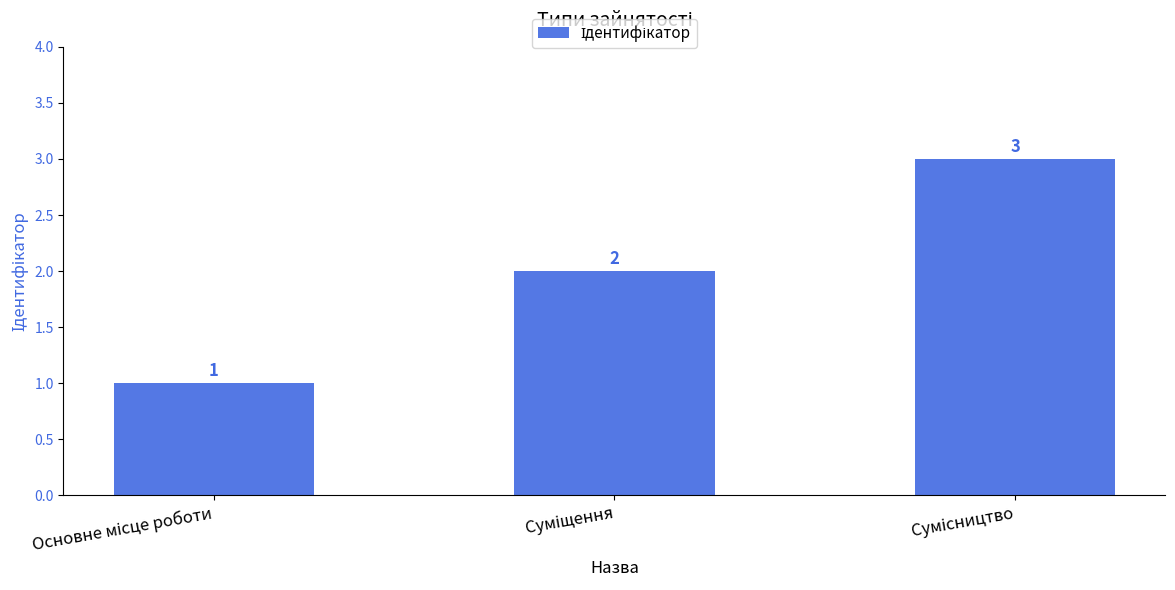

What is the greatest value displayed?

3